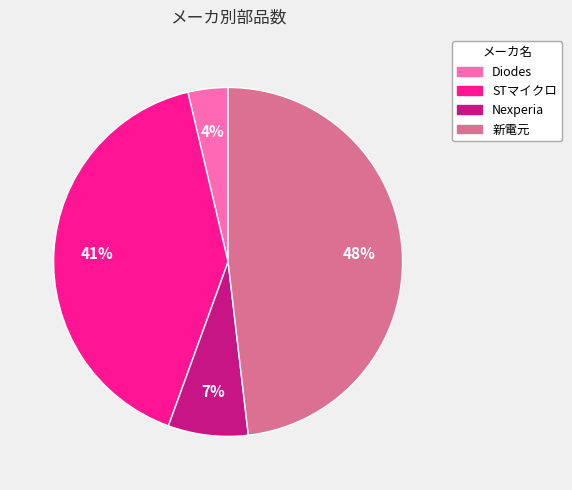

How many slices are in this pie chart?

4